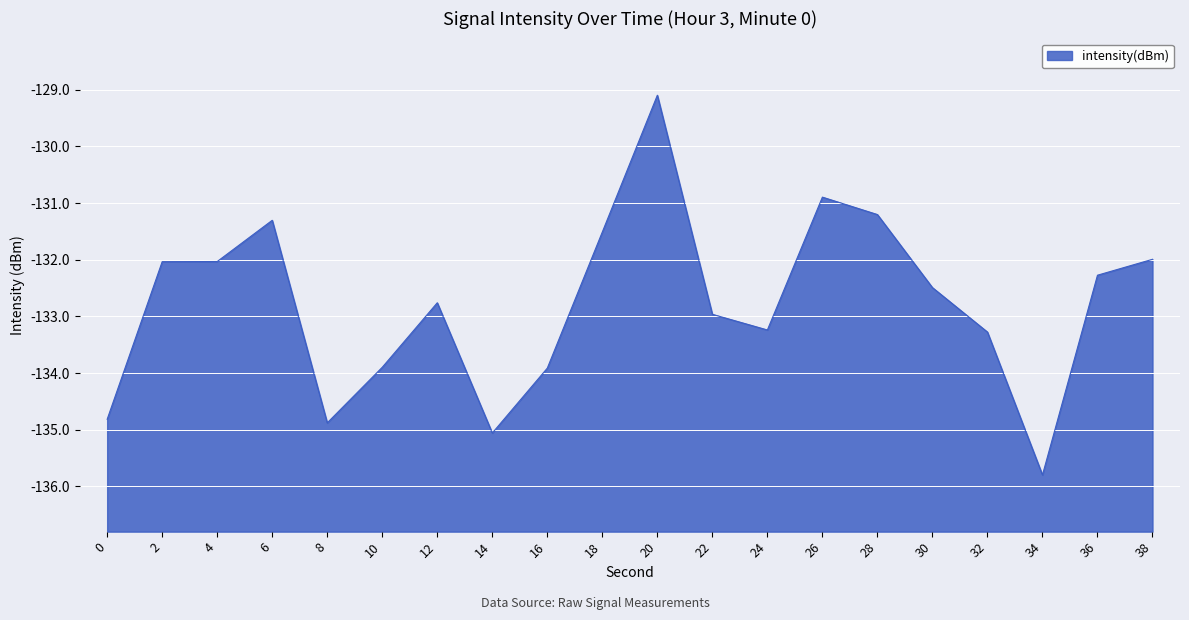

The chart shows a value of -132.5 at 30. True or false?

True